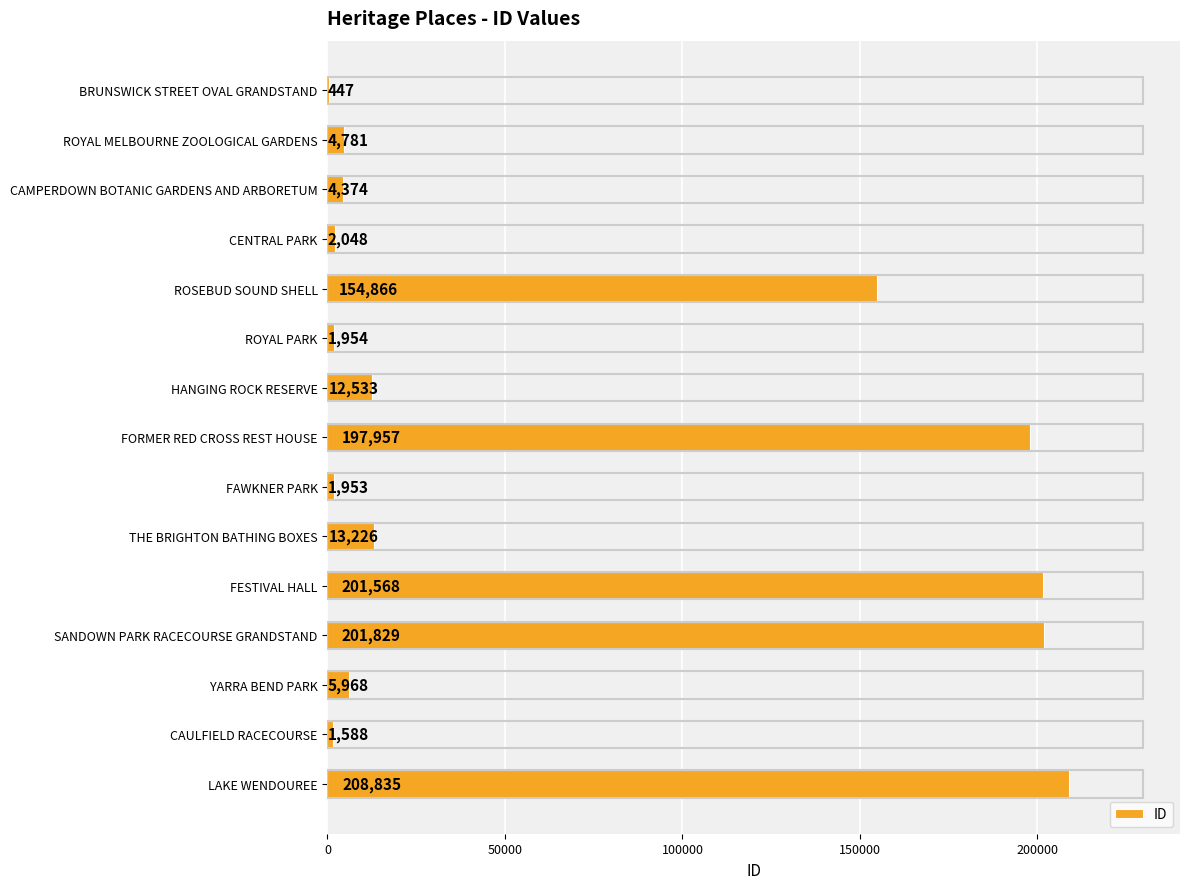

Are the bars horizontal?

Yes